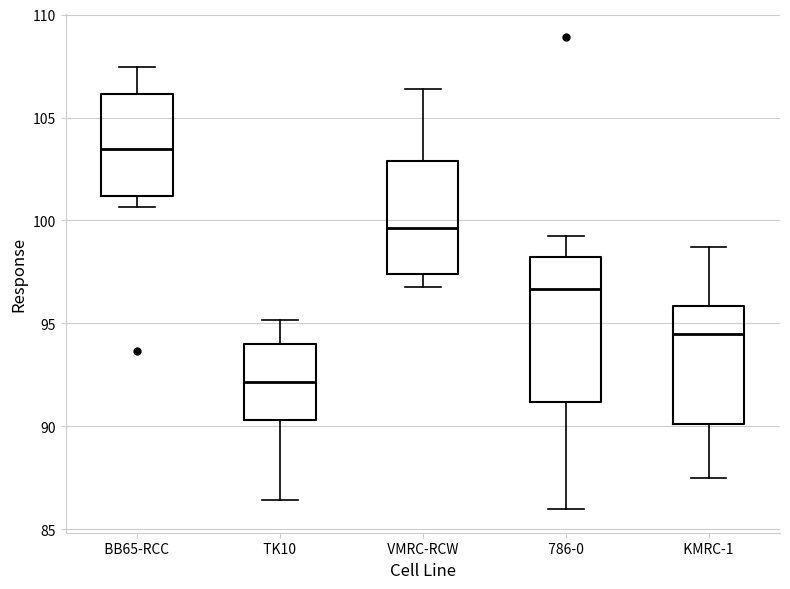

Comparing the boxes themselves (not the whiskers), which one is the tallest?

786-0